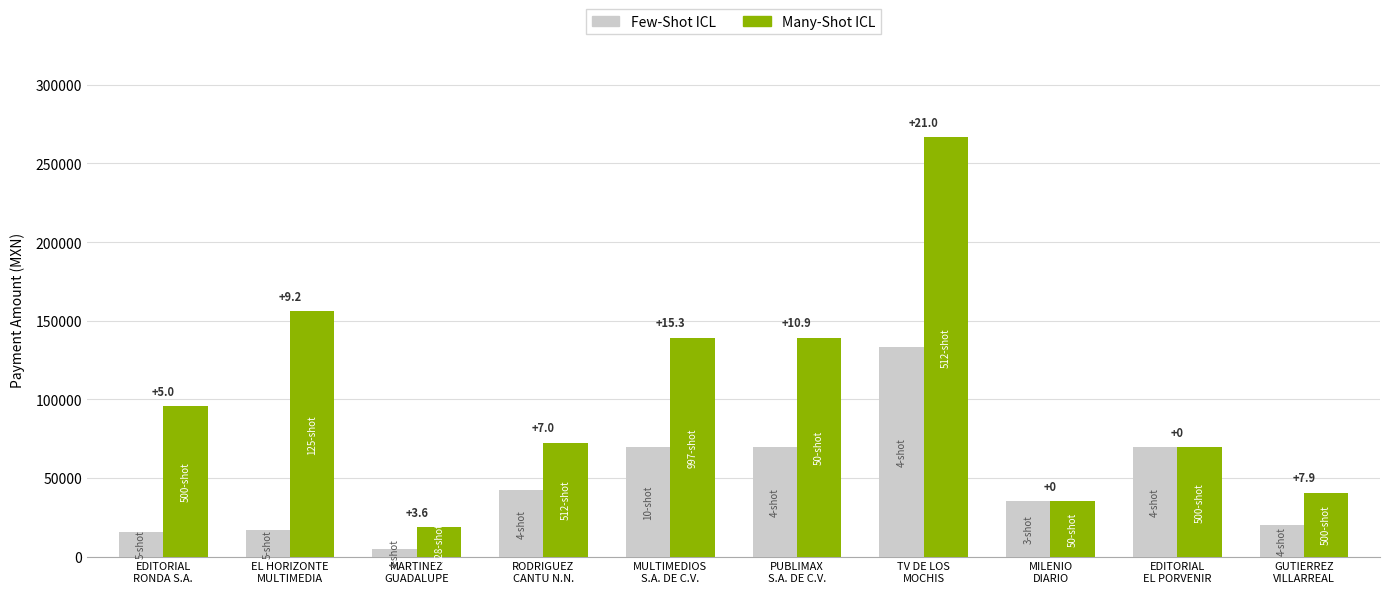

List the series in order of their peak value, lowest first.

Few-Shot ICL, Many-Shot ICL